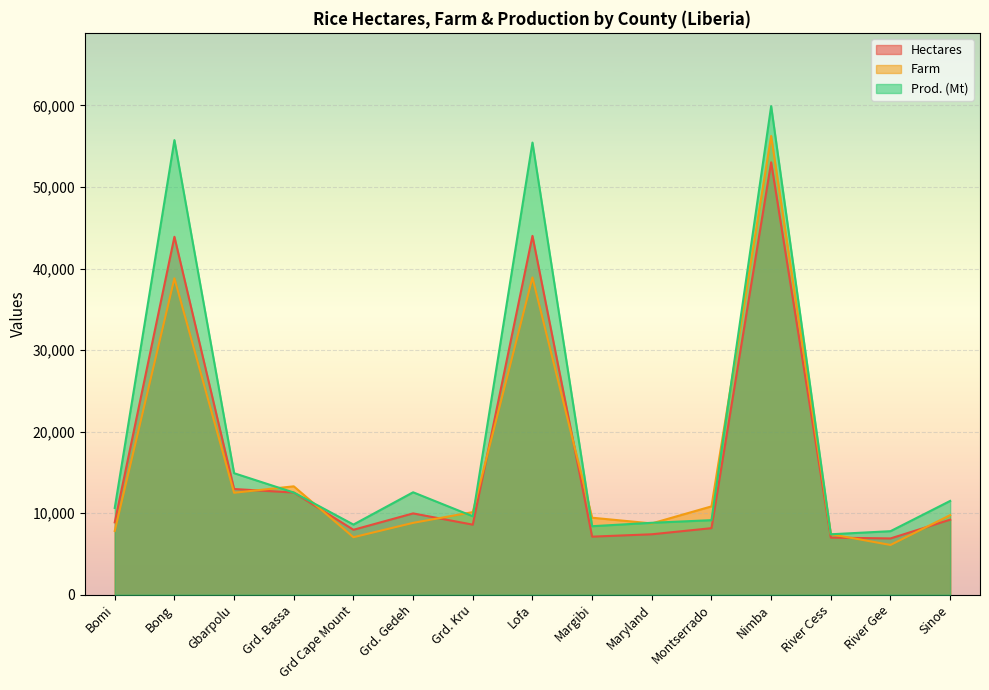

Between which two adjacent categories do Farm and Prod. (Mt) first intersect?

Gbarpolu and Grd. Bassa